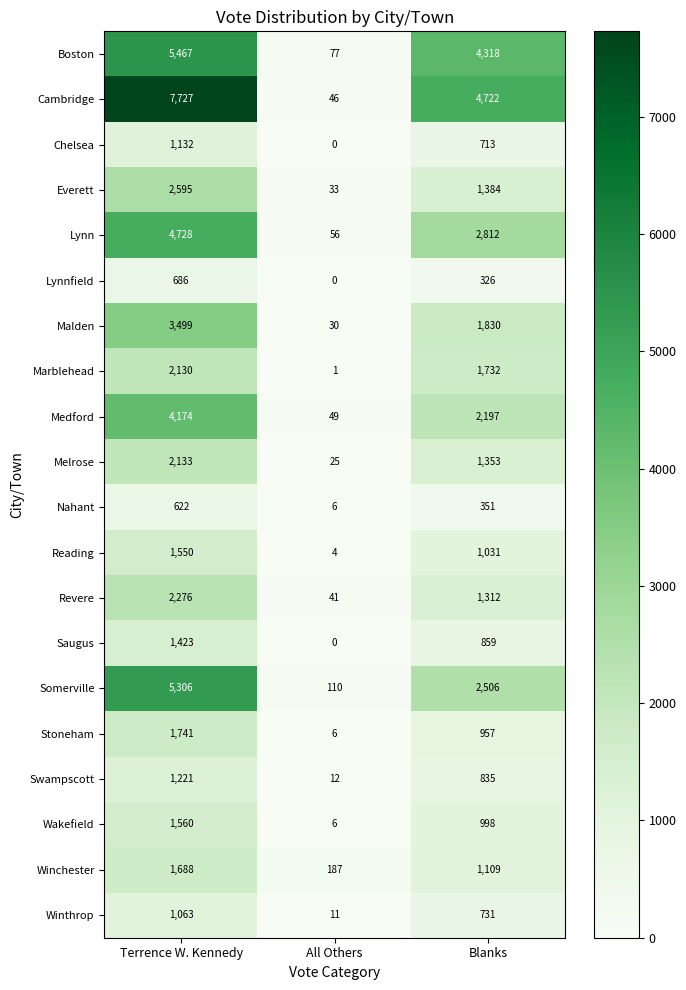

Which series has the largest total across all categories?

Cambridge